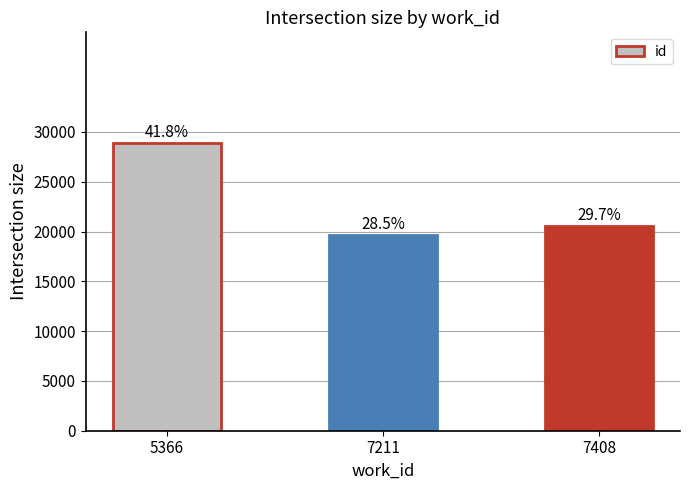

What is the sum of all values?

69036